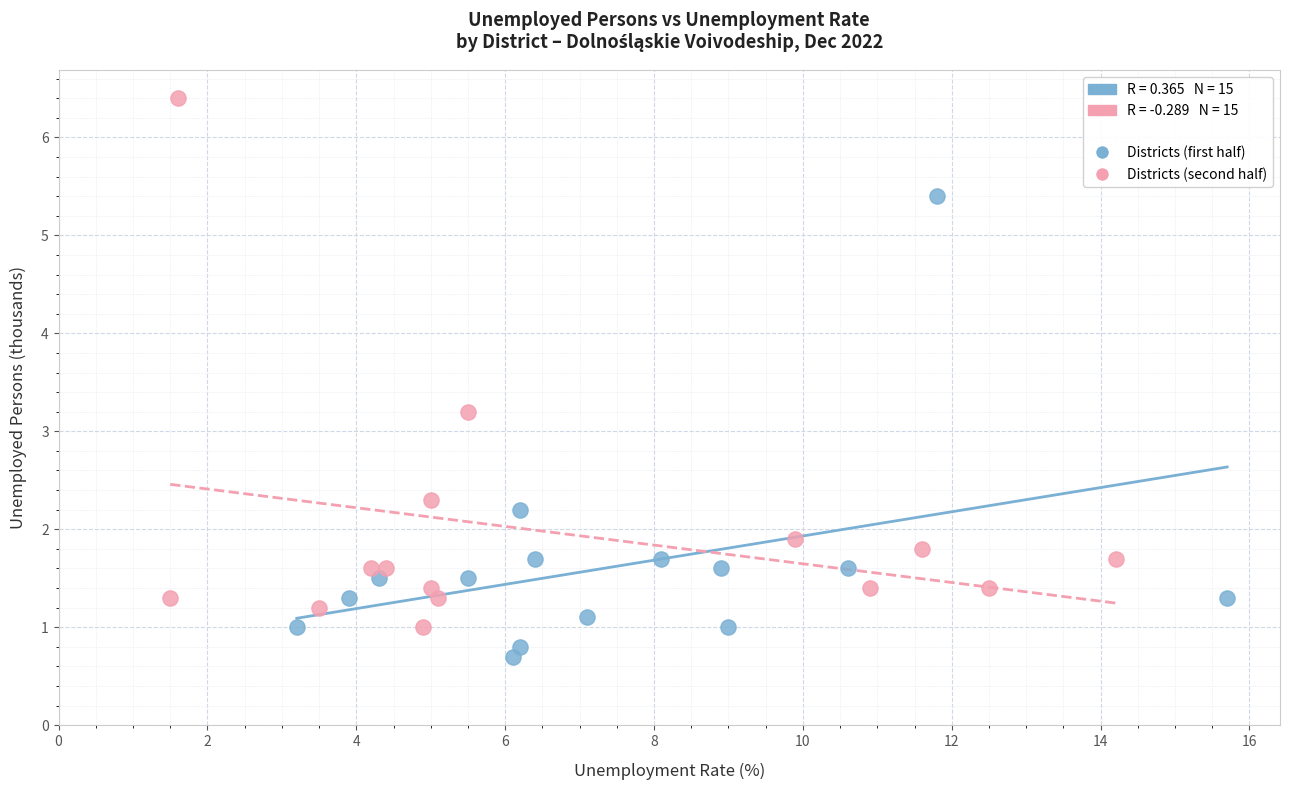

Which series reaches the maximum Y coordinate?

Districts (second half)